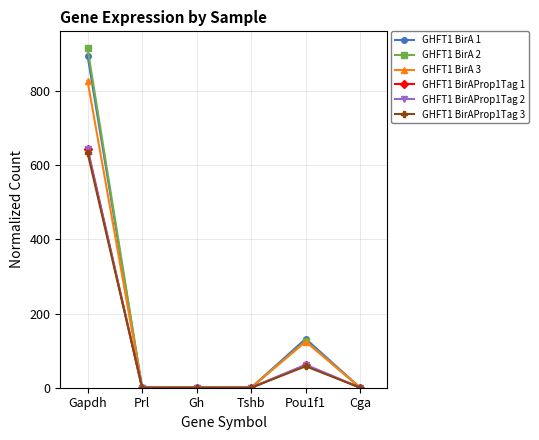

What is the label of the 5th point from the right?

Prl